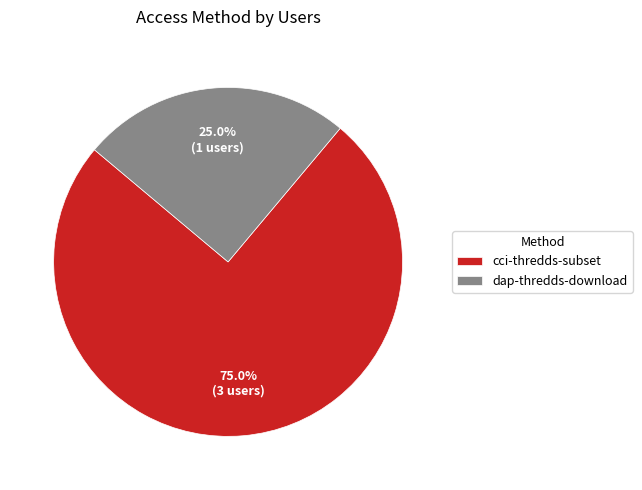

Which has a higher value, cci-thredds-subset or dap-thredds-download?

cci-thredds-subset